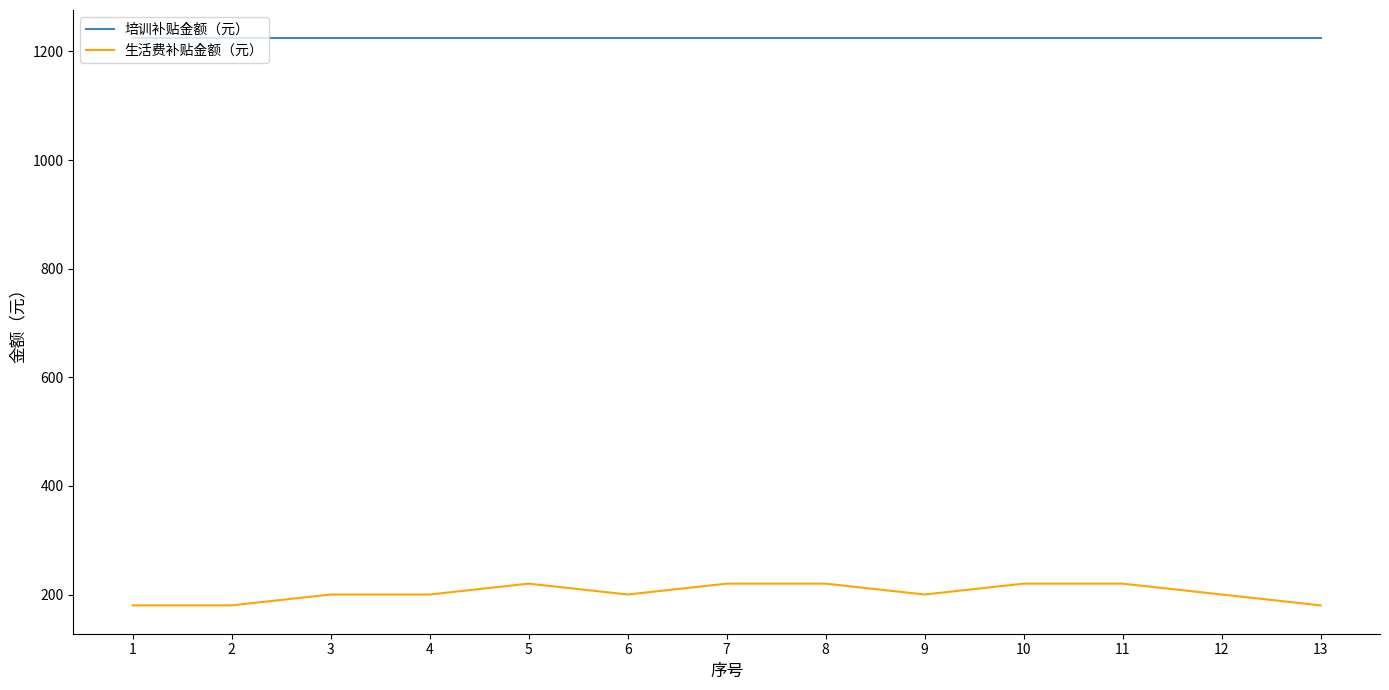

True or false: 培训补贴金额（元） and 生活费补贴金额（元） intersect in this chart.

False